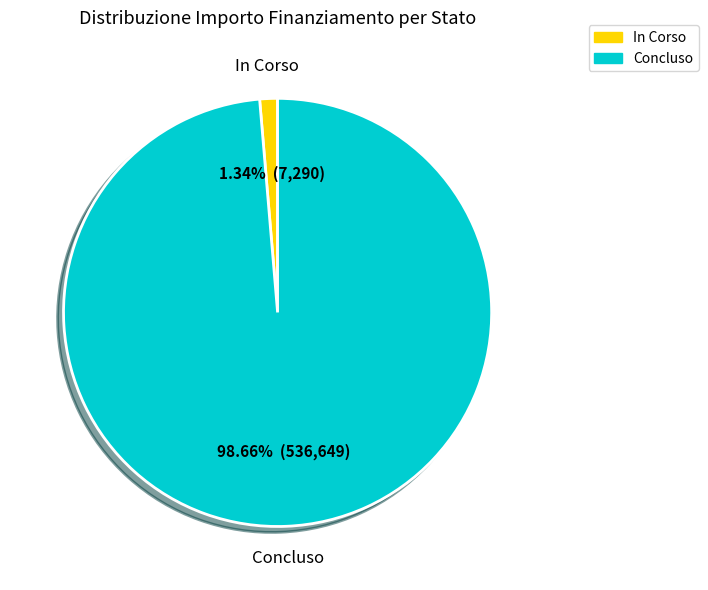

Is there any slice that represents more than half of the pie?

Yes